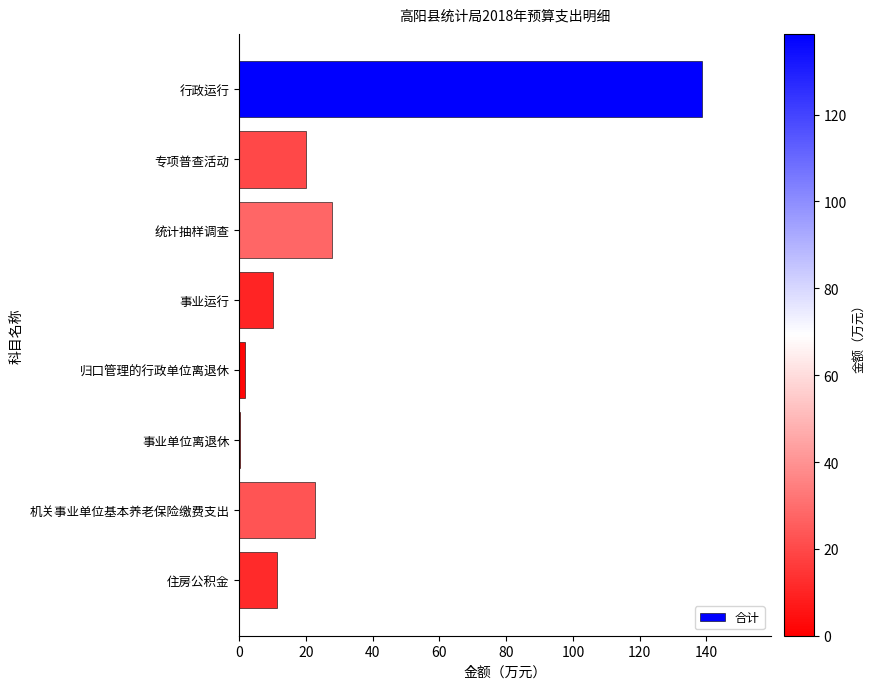

What is the maximum value shown in the chart?

138.6